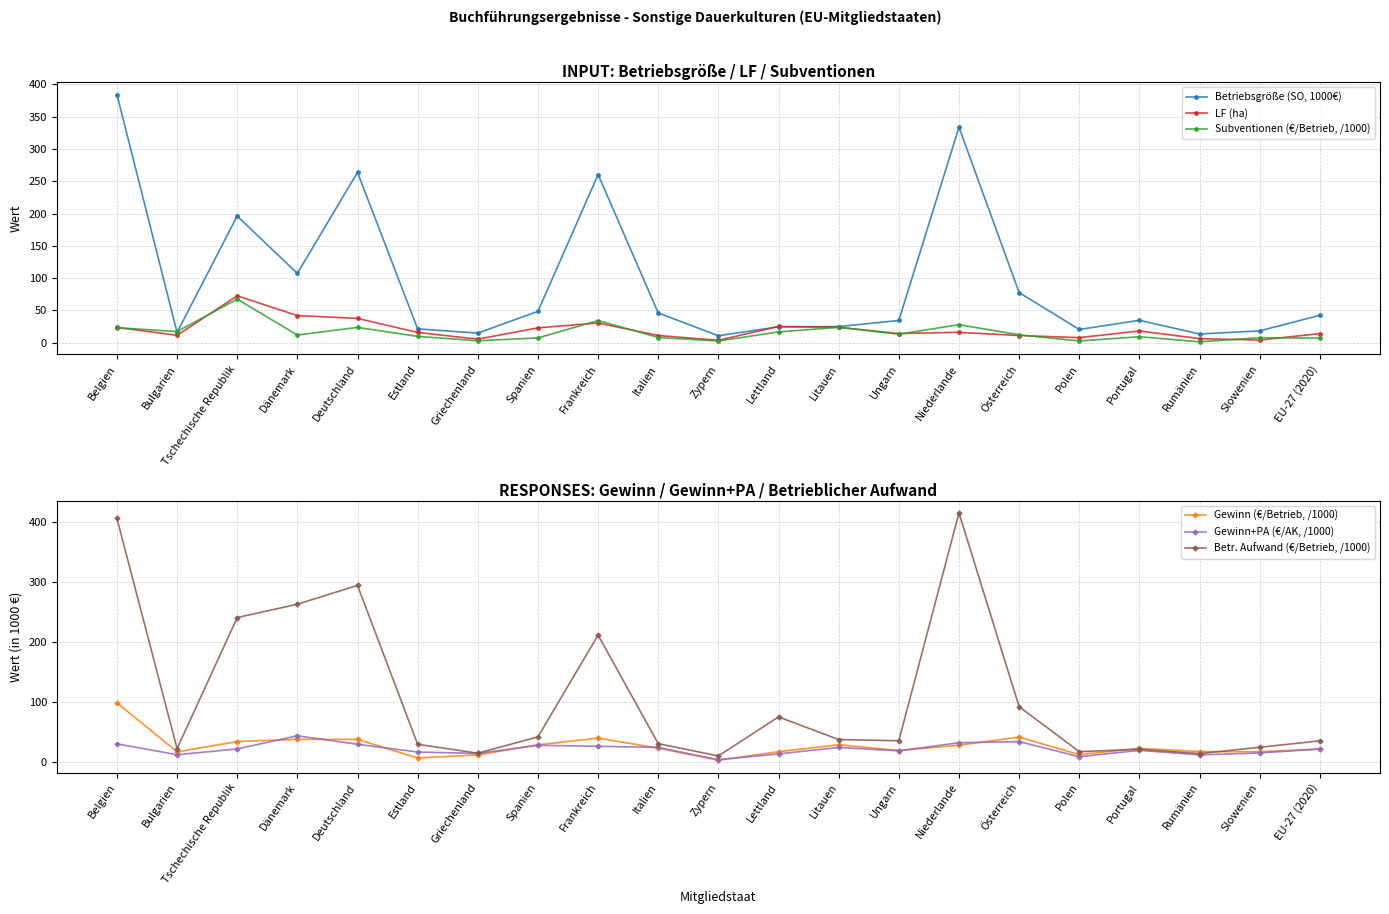

Where do Betriebsgröße (SO, 1000€) and LF (ha) first cross each other?

Zypern and Lettland